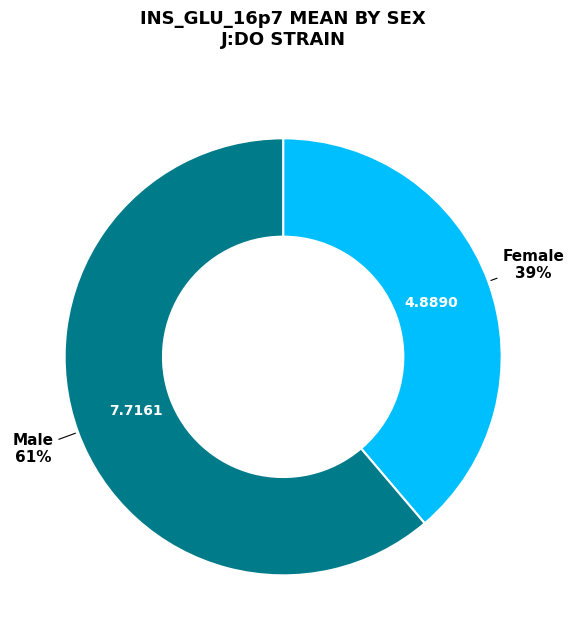

Count the number of slices in the pie.

2